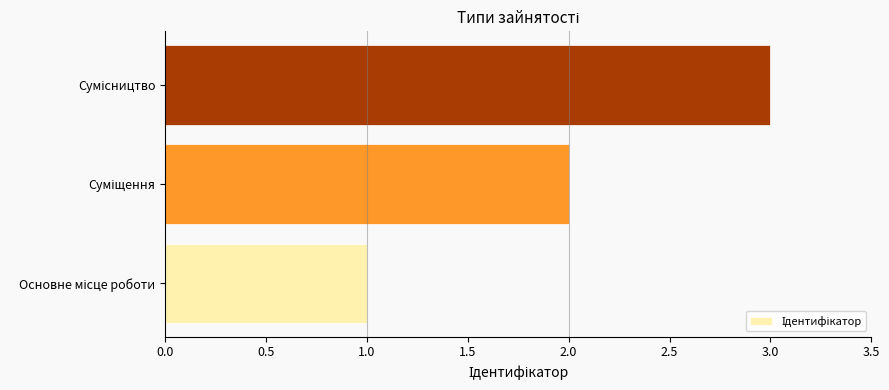

What is the maximum value shown in the chart?

3